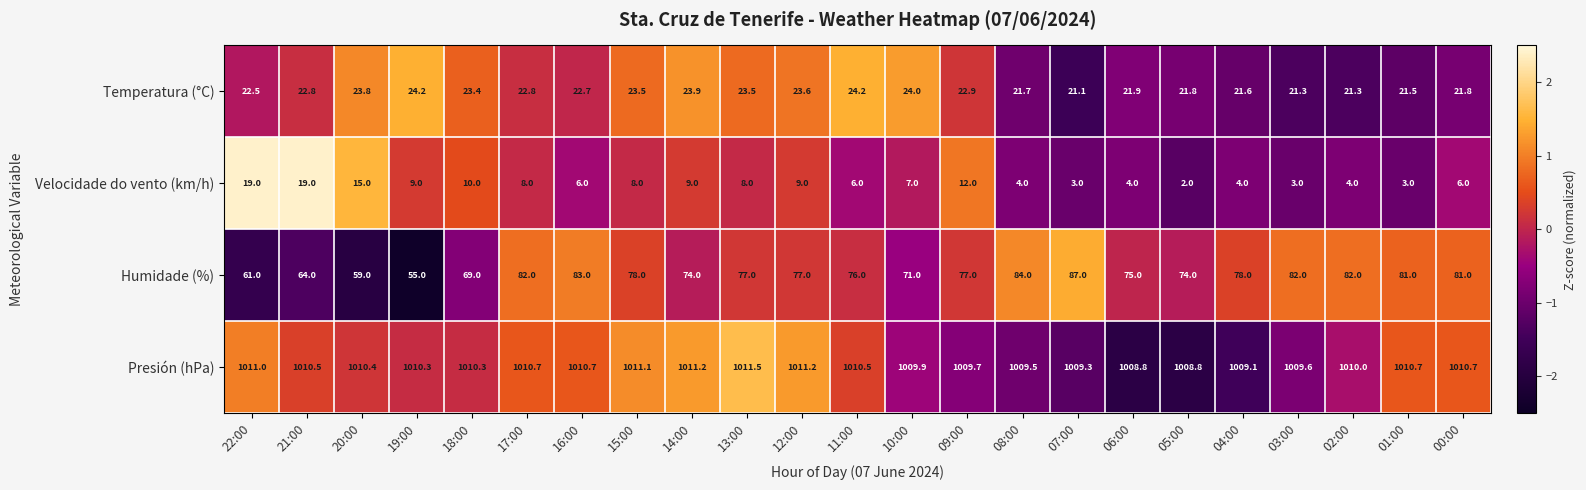

At 11:00, list the series in order from largest to smallest.

Presión (hPa), Humidade (%), Temperatura (°C), Velocidade do vento (km/h)